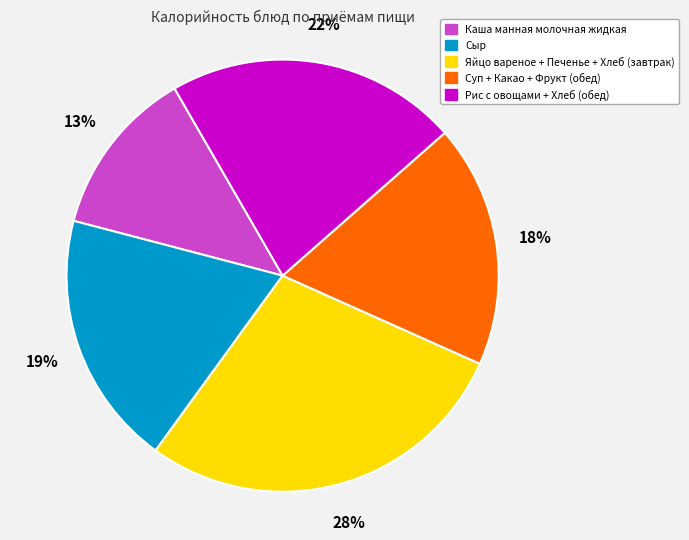

True or false: Сыр accounts for 12% of the total.

False